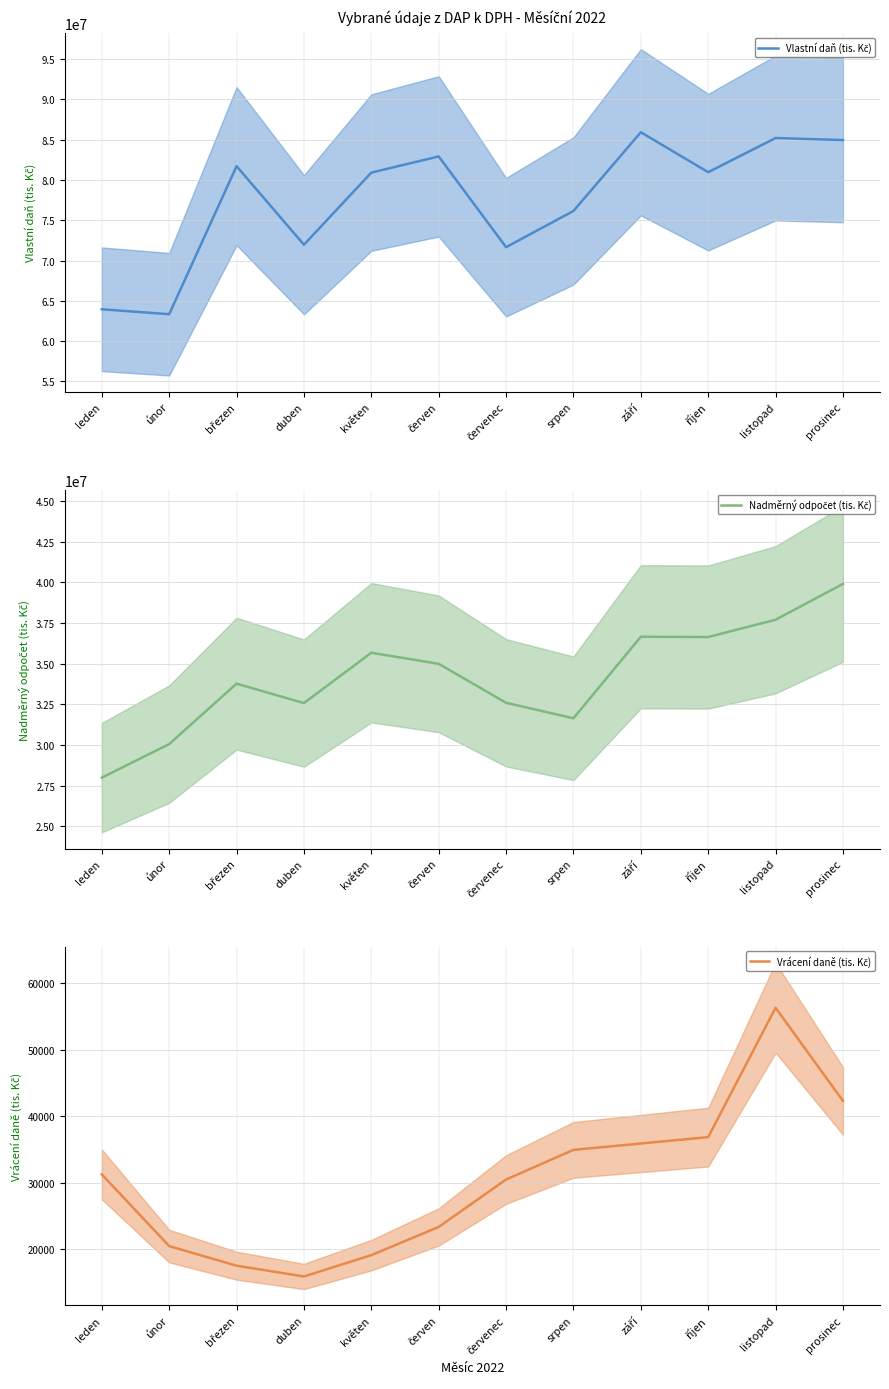

Which series has the widest spread of values?

Vlastní daň (tis. Kč)